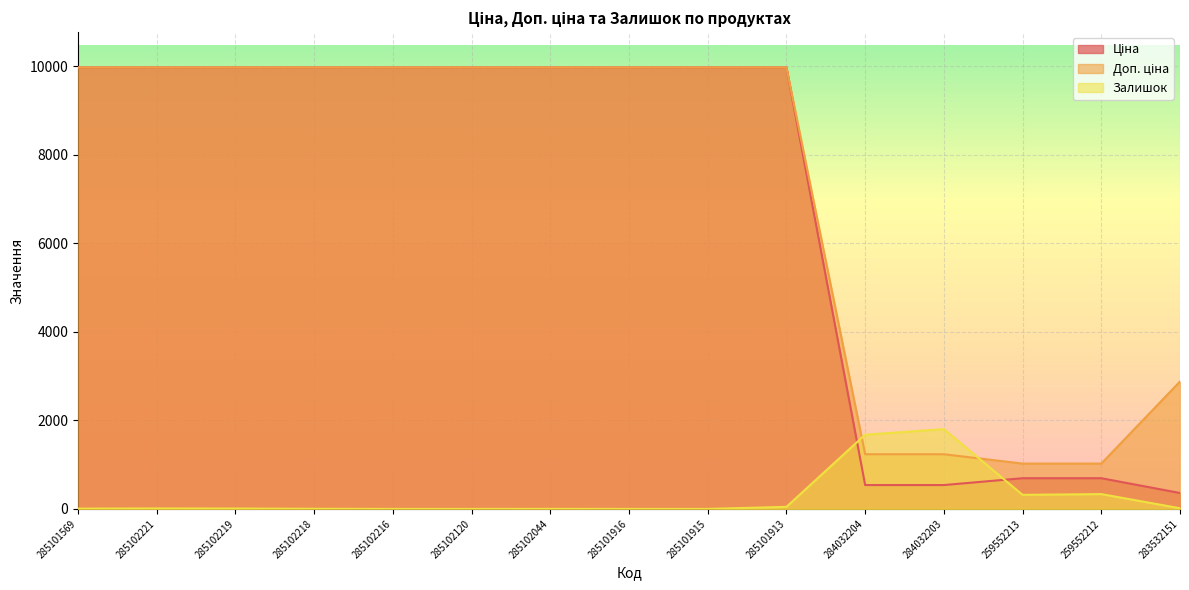

What is the label of the 4th point from the right?

284032203